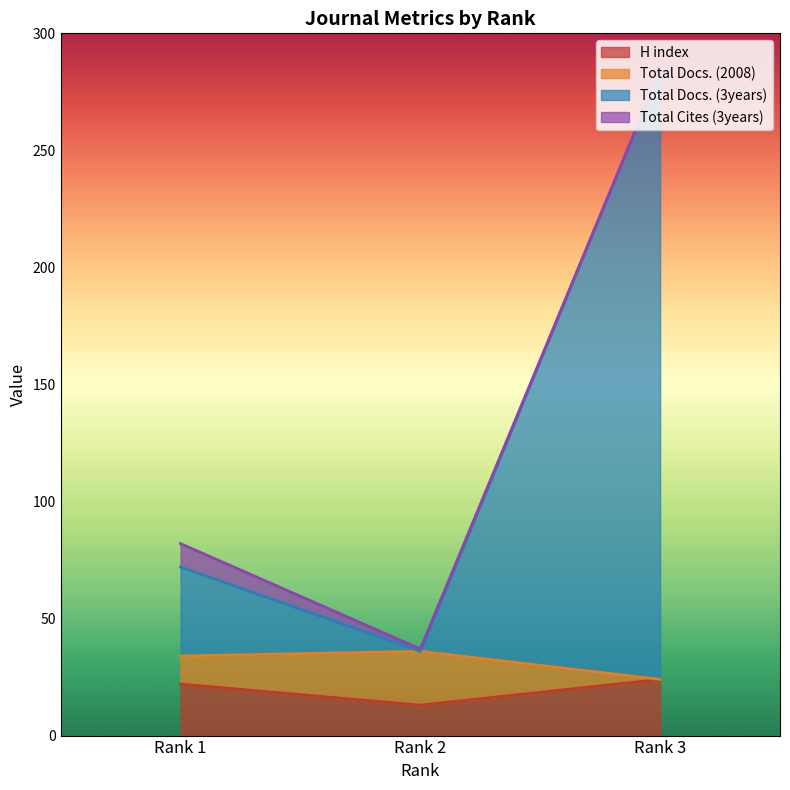

What is the value of the Total Docs. (3years) point at the 1st from the left?

72